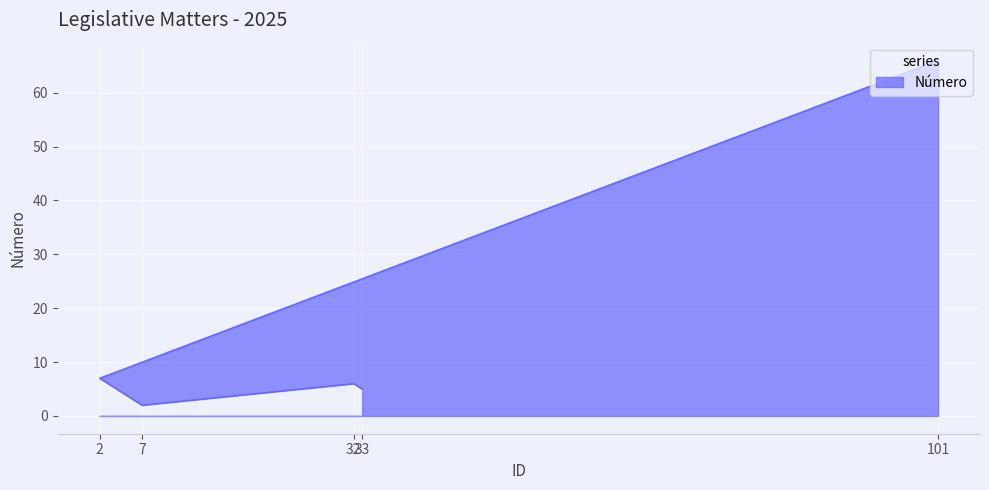

List the labels in order of value, smallest first.

7, 33, 32, 2, 101